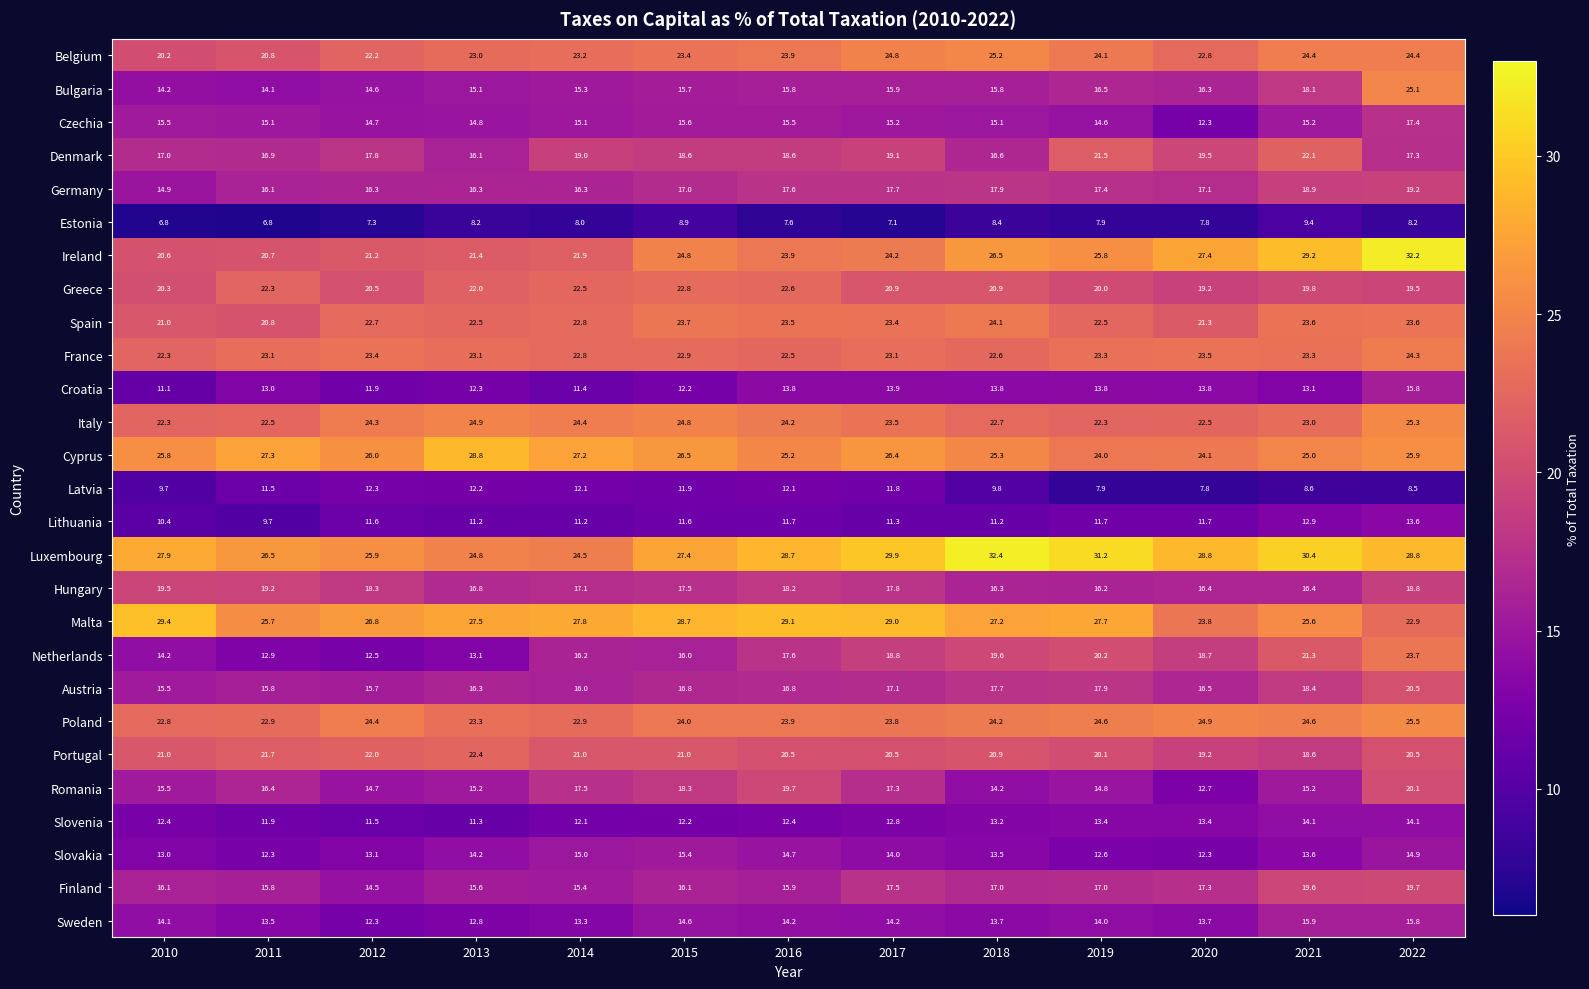

True or false: Austria has a value of 6.8 at 2014.

False